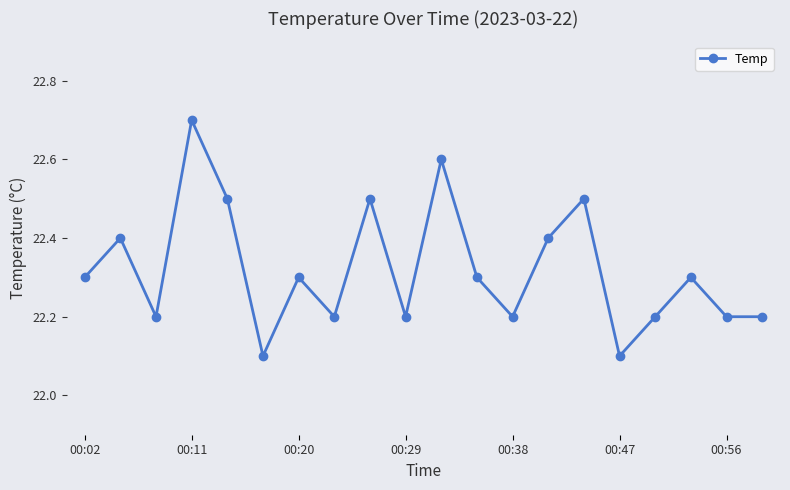

What is the maximum value shown in the chart?

22.7